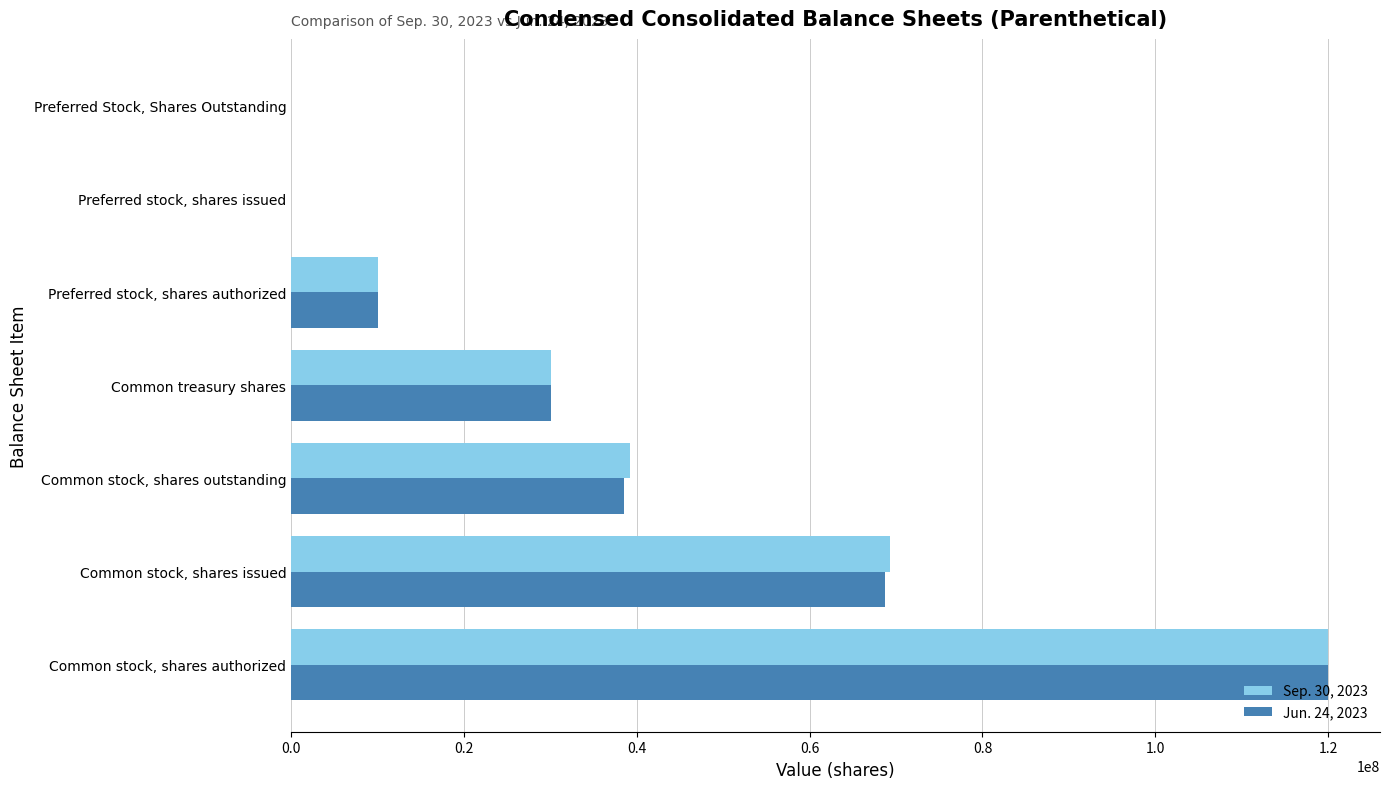

Between Common stock, shares outstanding and Preferred stock, shares issued, which series saw the biggest shift?

Sep. 30, 2023